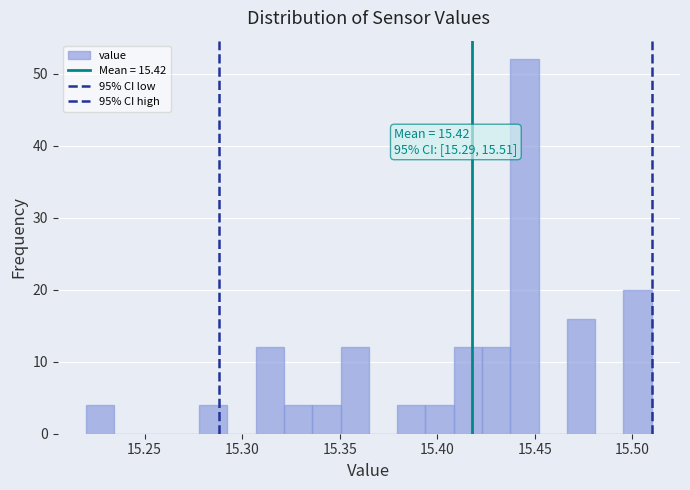

Read against the x-axis, roughly where is the centre of the tallest bar?

15.445